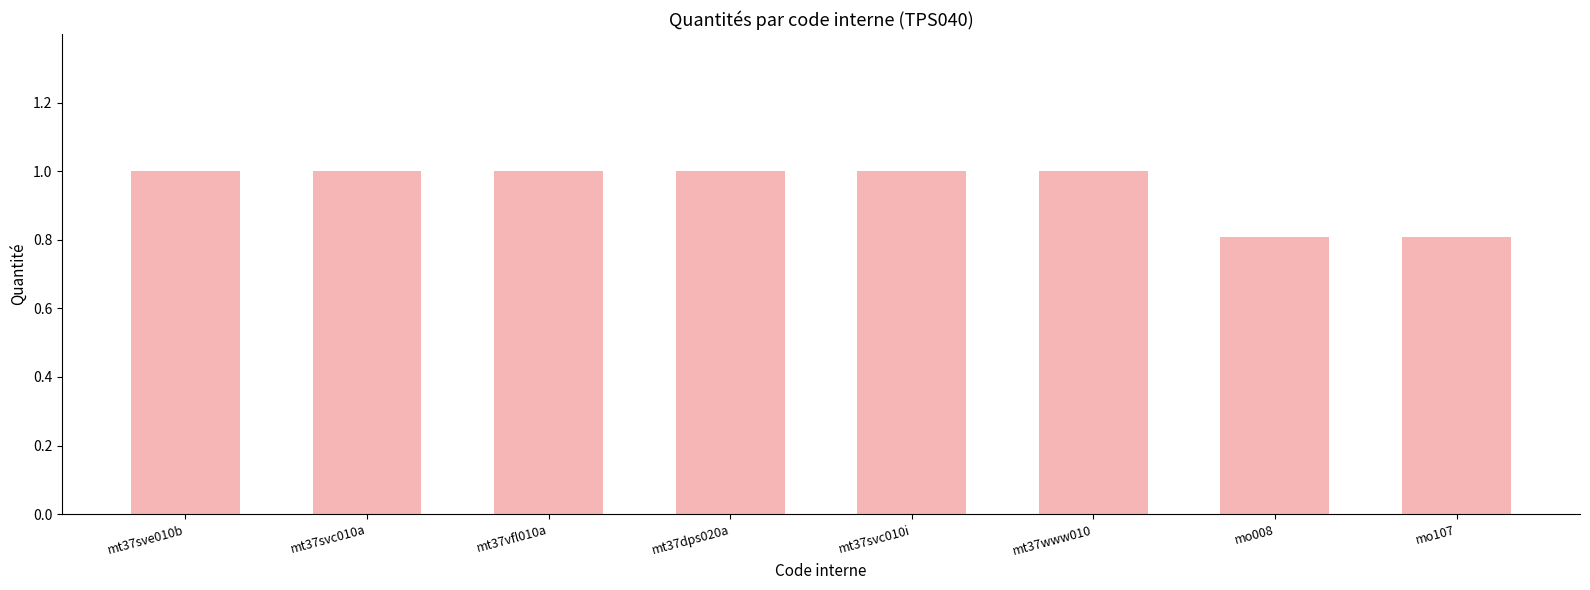

What is the approximate value at mo107?

0.8